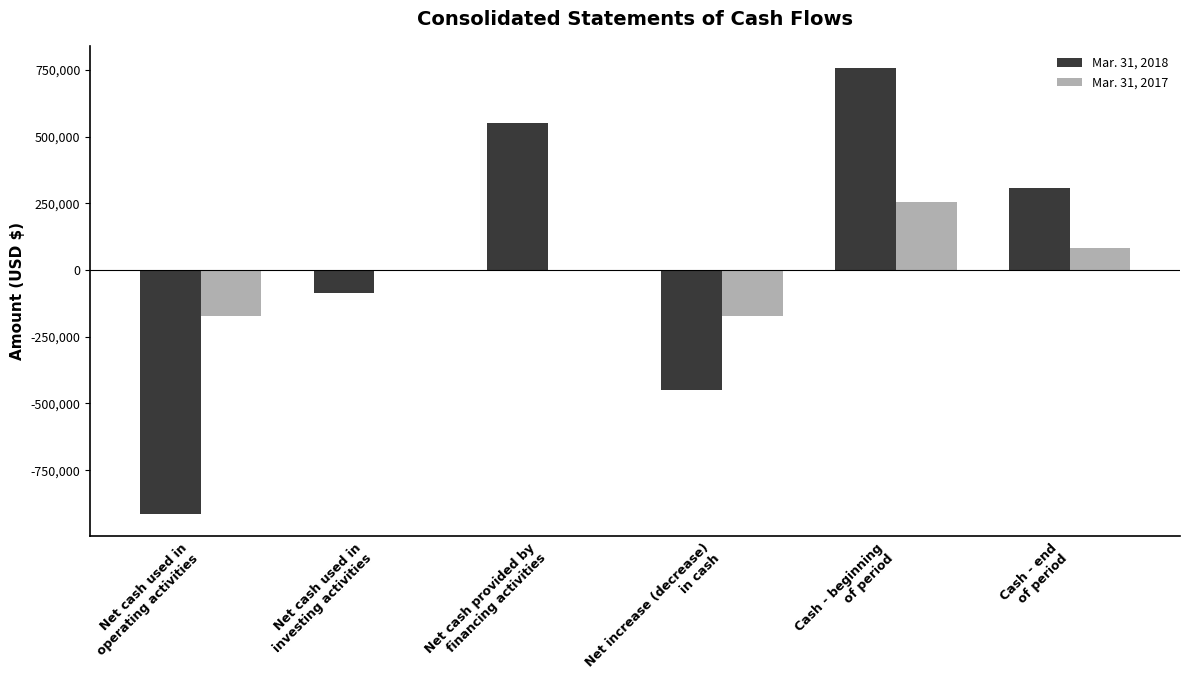

What is the total value across all series at Net increase (decrease)
in cash?

-621733